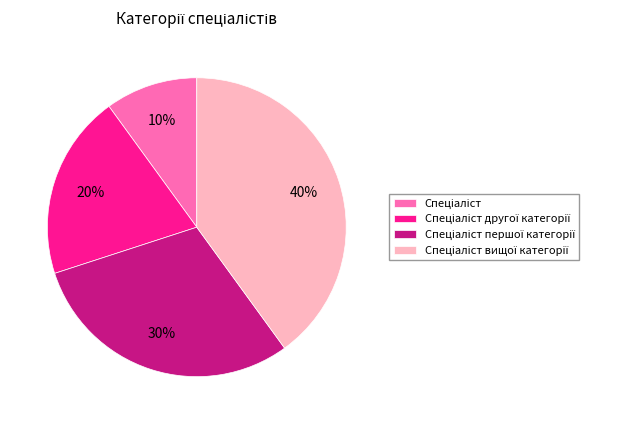

To the nearest percent, what is the average slice percentage?

25%